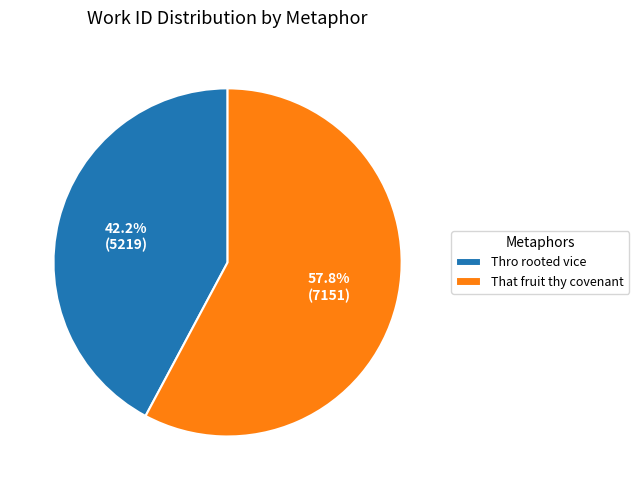

True or false: Thro rooted vice accounts for 42% of the total.

True